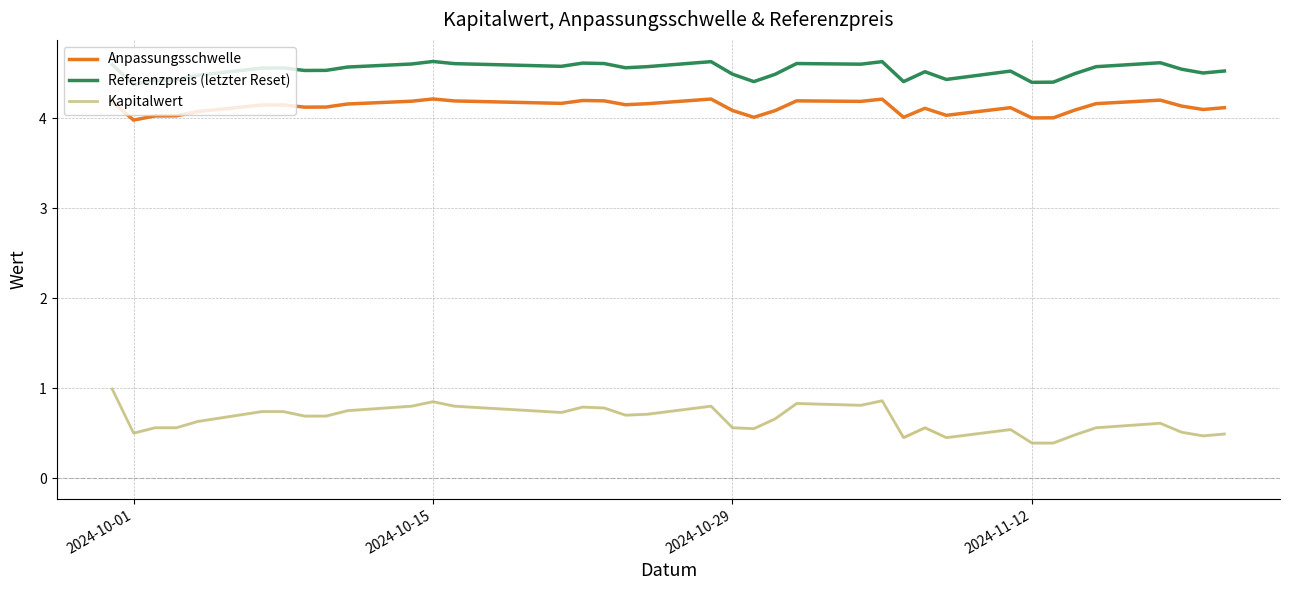

Where is the first local minimum for Kapitalwert?

2024-10-01